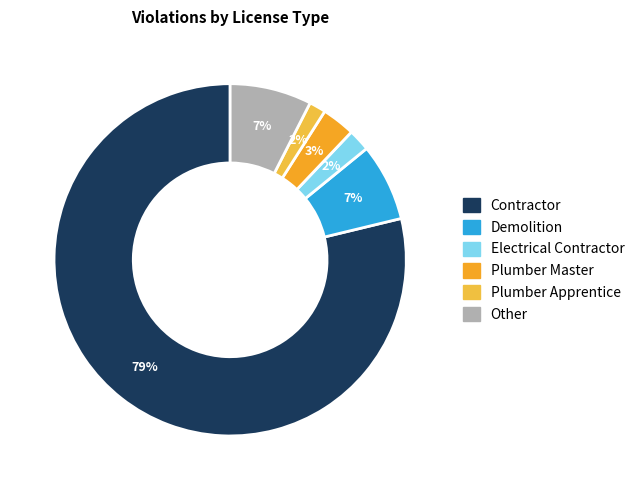

What is the largest slice in the pie chart?

Contractor